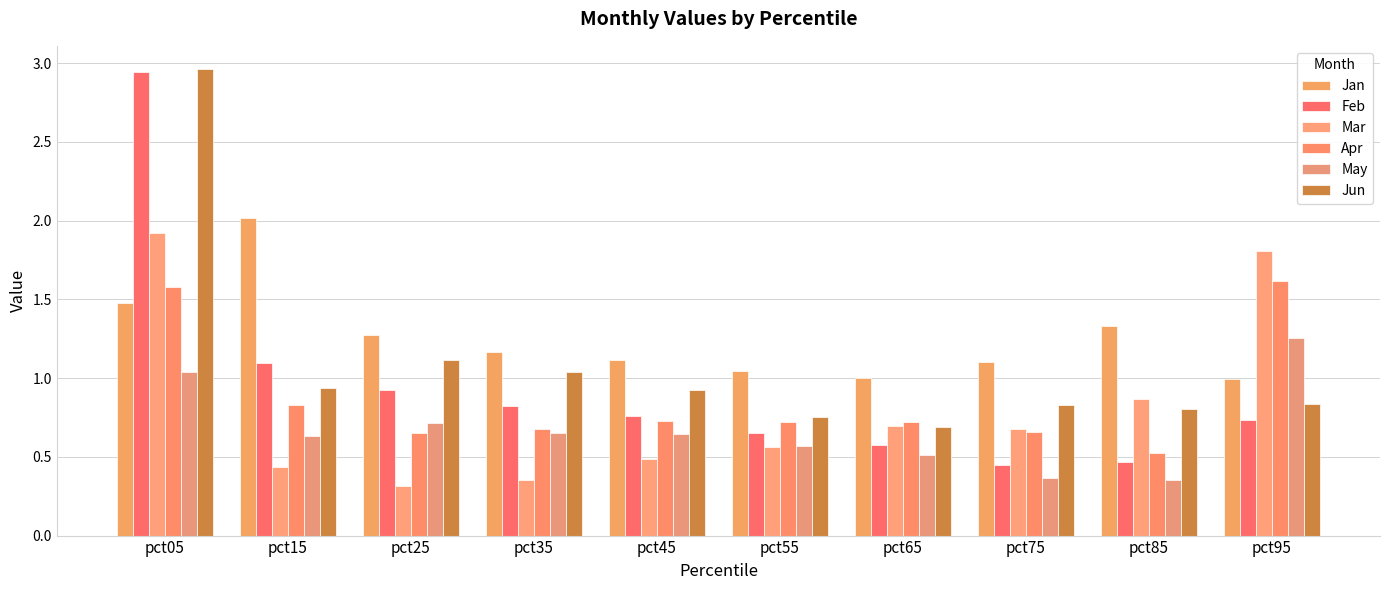

The Feb series shows 0.8 at pct35. True or false?

True